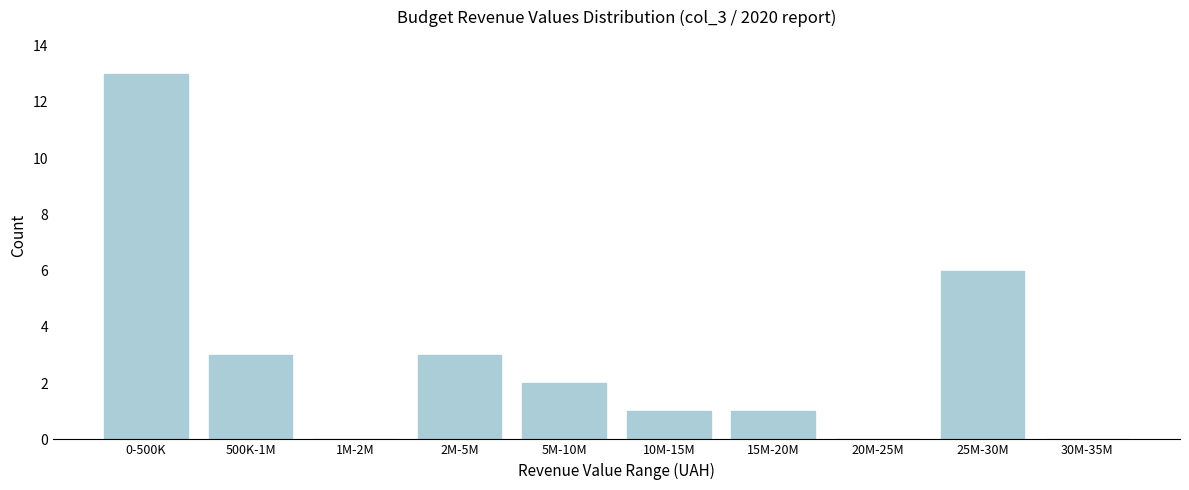

Reading left to right, list all the values displayed in this chart.

0-500K=13	500K-1M=3	1M-2M=0	2M-5M=3	5M-10M=2	10M-15M=1	15M-20M=1	20M-25M=0	25M-30M=6	30M-35M=0